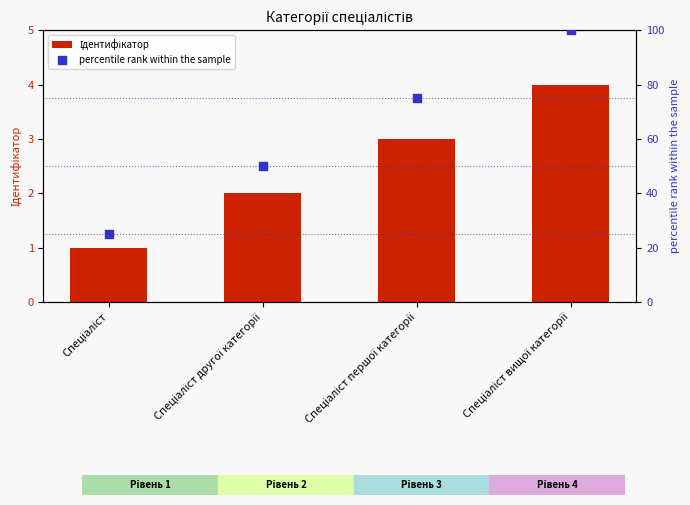

What are all the series names shown in the legend?

Ідентифікатор, percentile rank within the sample